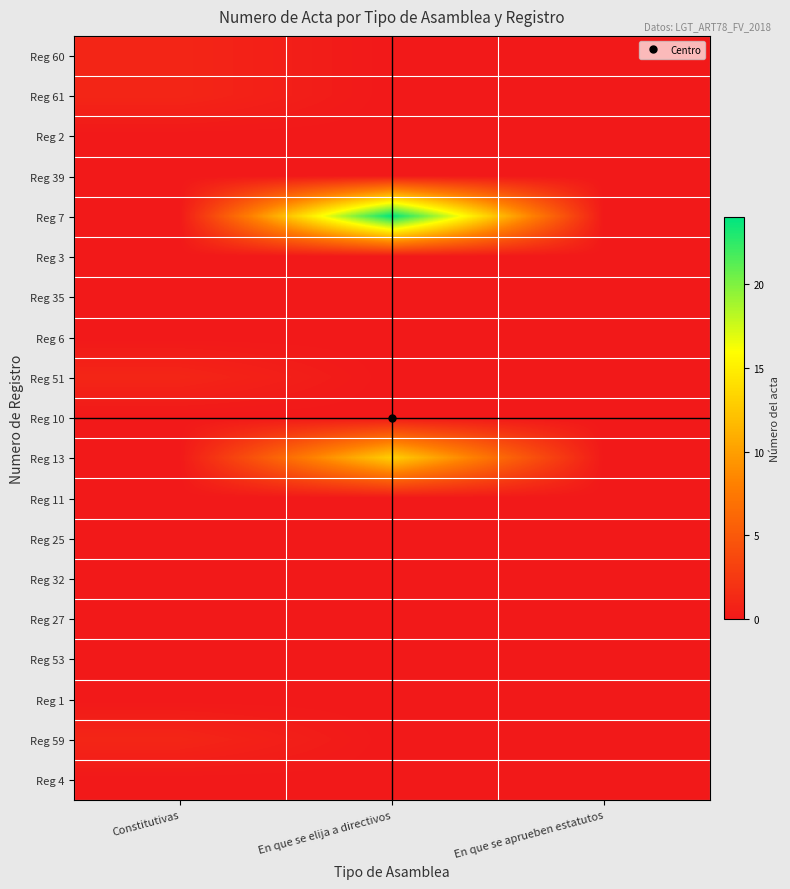

Reading left to right, list all the values displayed in this chart.

Reg 60: Constitutivas=1	En que se elija a directivos=0	En que se aprueben estatutos=0
Reg 61: Constitutivas=1	En que se elija a directivos=0	En que se aprueben estatutos=0
Reg 2: Constitutivas=0	En que se elija a directivos=0	En que se aprueben estatutos=0
Reg 39: Constitutivas=0	En que se elija a directivos=0	En que se aprueben estatutos=0
Reg 7: Constitutivas=0	En que se elija a directivos=24	En que se aprueben estatutos=0
Reg 3: Constitutivas=0	En que se elija a directivos=0	En que se aprueben estatutos=0
Reg 35: Constitutivas=0	En que se elija a directivos=0	En que se aprueben estatutos=0
Reg 6: Constitutivas=0	En que se elija a directivos=0	En que se aprueben estatutos=0
Reg 51: Constitutivas=1	En que se elija a directivos=0	En que se aprueben estatutos=0
Reg 10: Constitutivas=0	En que se elija a directivos=0	En que se aprueben estatutos=0
Reg 13: Constitutivas=0	En que se elija a directivos=13	En que se aprueben estatutos=0
Reg 11: Constitutivas=0	En que se elija a directivos=0	En que se aprueben estatutos=0
Reg 25: Constitutivas=0	En que se elija a directivos=0	En que se aprueben estatutos=0
Reg 32: Constitutivas=0	En que se elija a directivos=0	En que se aprueben estatutos=0
Reg 27: Constitutivas=0	En que se elija a directivos=0	En que se aprueben estatutos=0
Reg 53: Constitutivas=0	En que se elija a directivos=0	En que se aprueben estatutos=0
Reg 1: Constitutivas=0	En que se elija a directivos=0	En que se aprueben estatutos=0
Reg 59: Constitutivas=1	En que se elija a directivos=0	En que se aprueben estatutos=0
Reg 4: Constitutivas=0	En que se elija a directivos=0	En que se aprueben estatutos=0